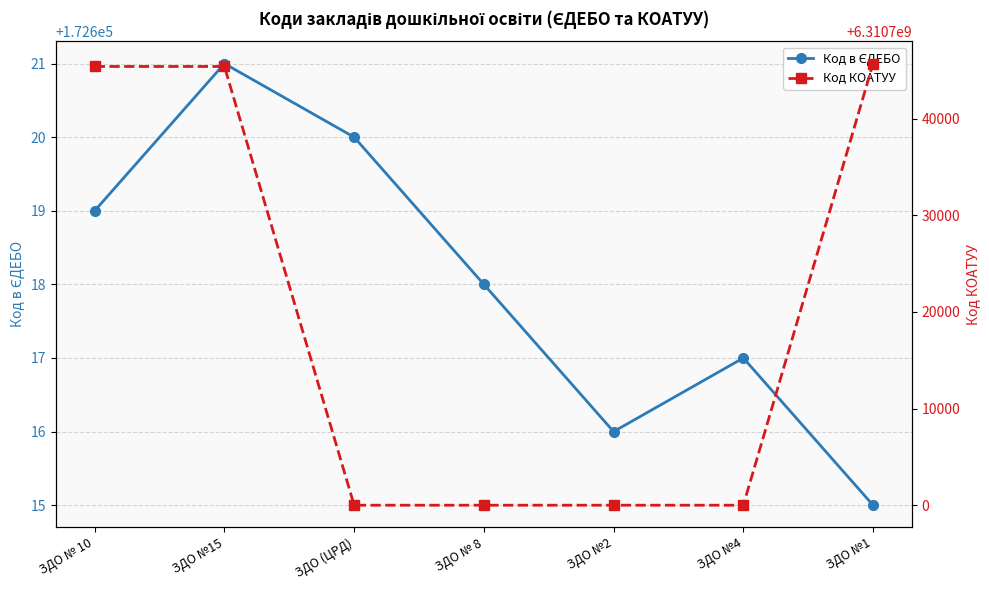

What is the label of the 7th point from the left?

ЗДО №1